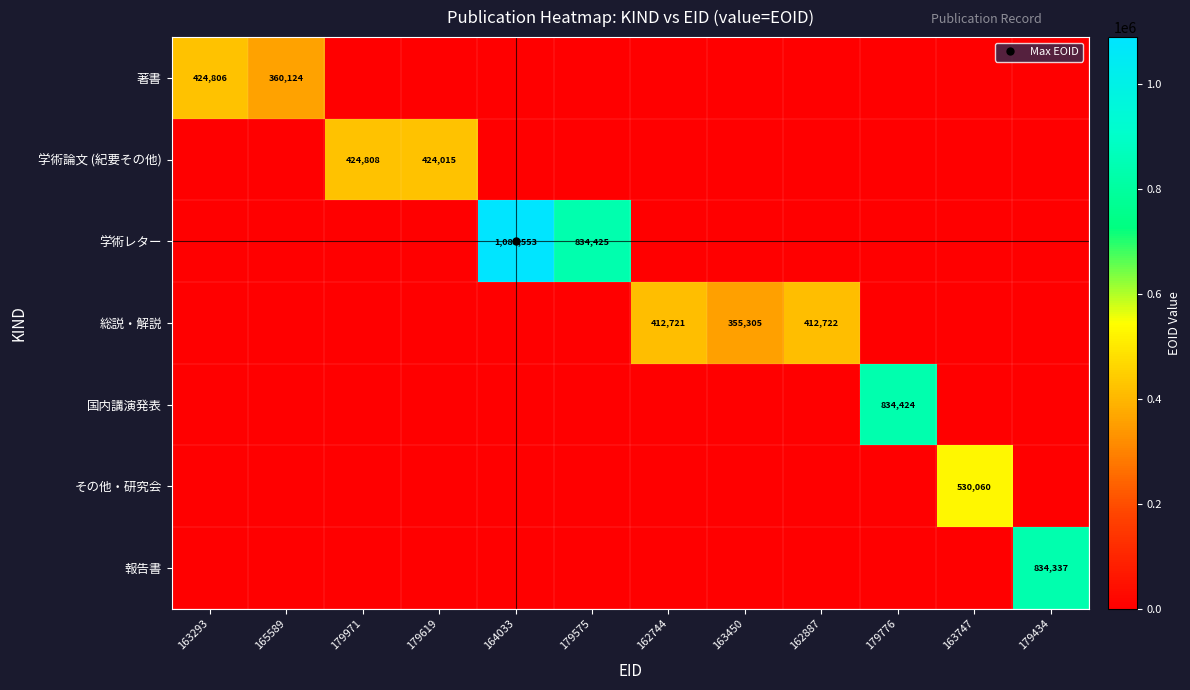

At which label does その他・研究会 reach its minimum?

163293